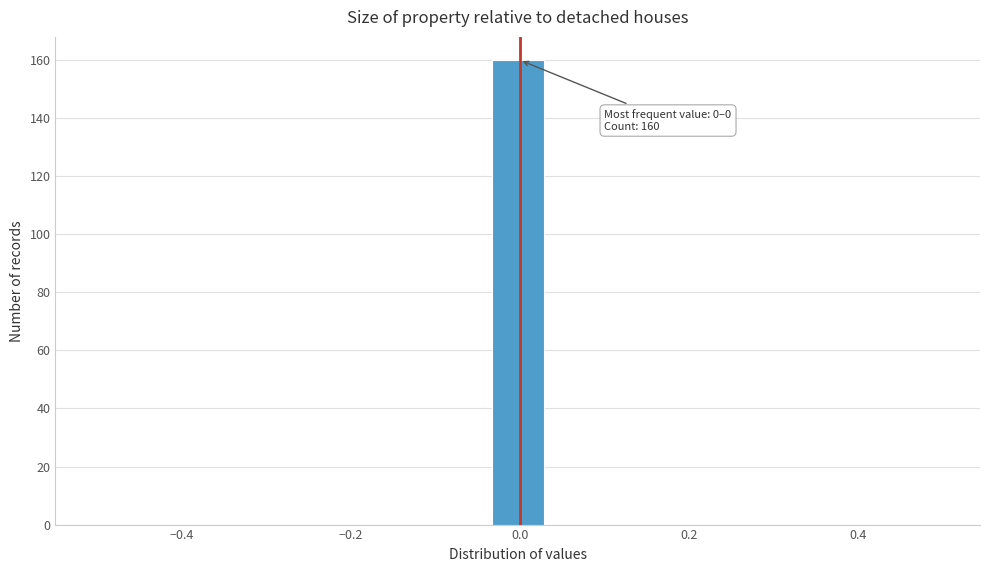

Read against the x-axis, roughly where is the centre of the tallest bar?

0.00